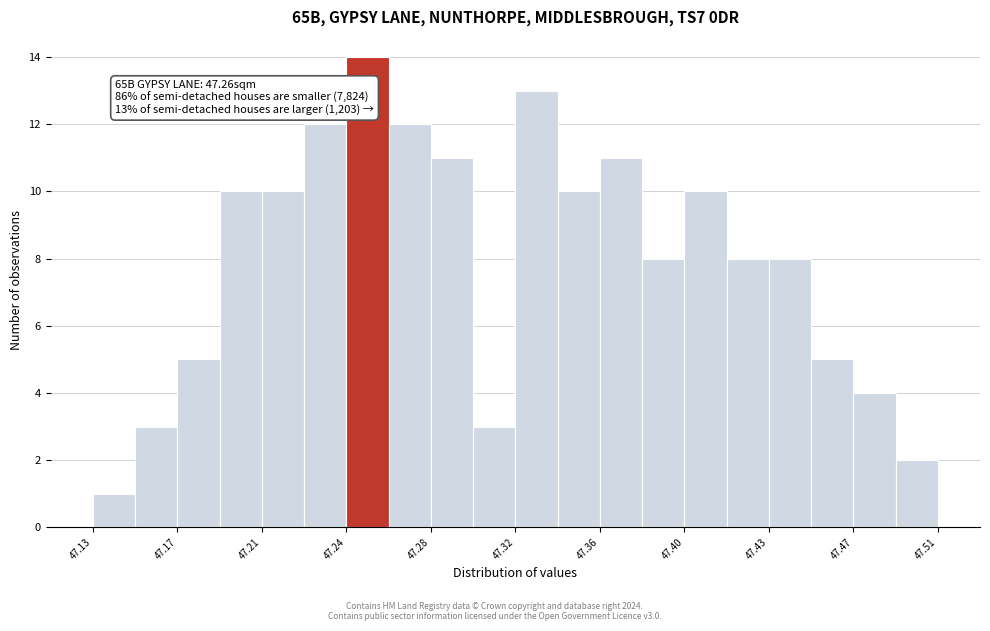

Around what value on the x-axis is the tallest bar? Give the approximate position of its centre, as read against the axis.

47.255